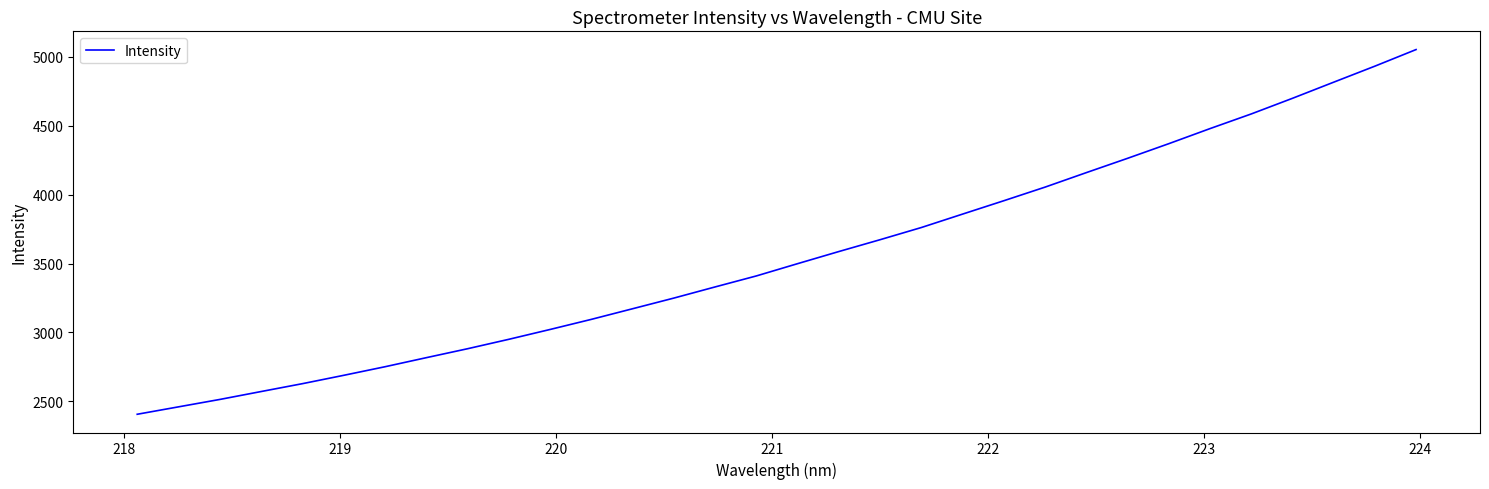

What is the minimum value shown in the chart?

2406.2